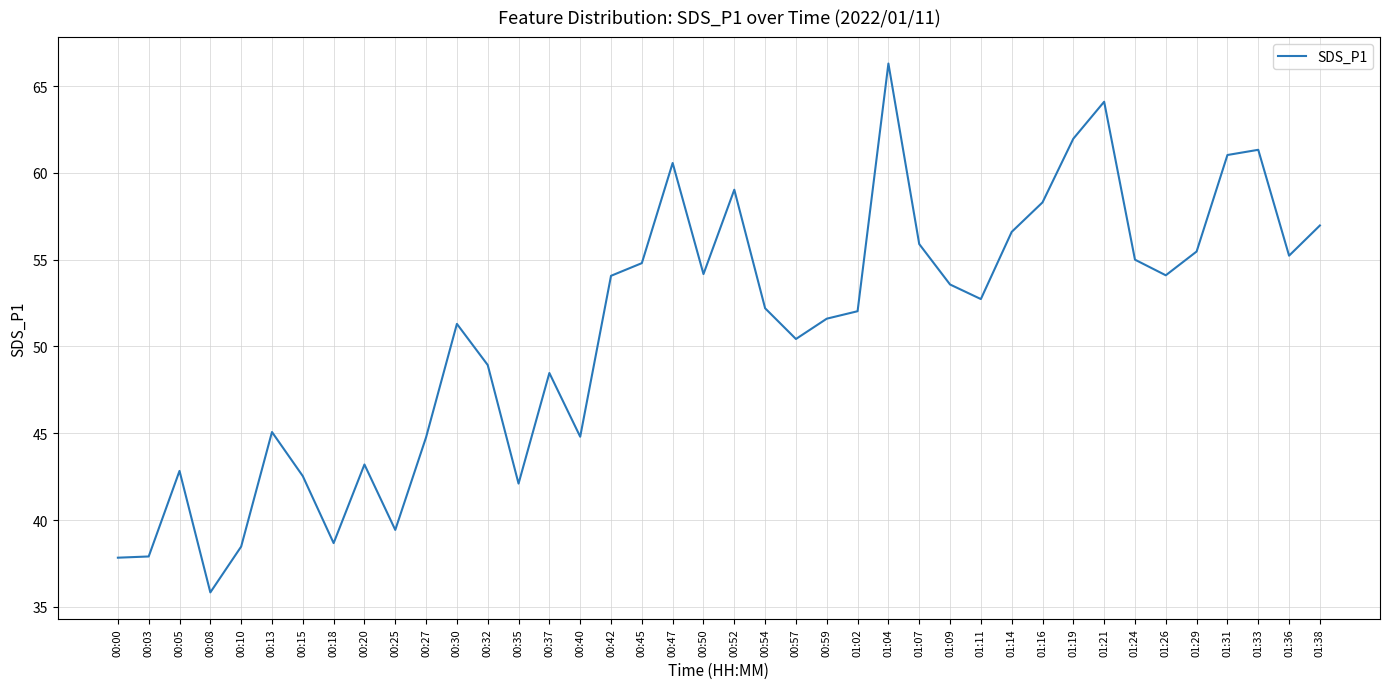

Where is the first local maximum?

00:05